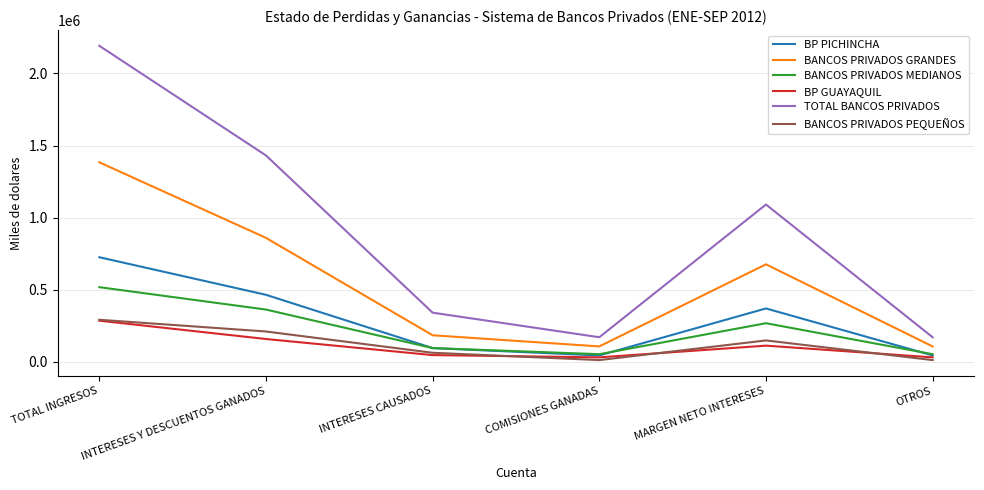

What is the difference between the TOTAL BANCOS PRIVADOS values at TOTAL INGRESOS and MARGEN NETO INTERESES?

1101129.8